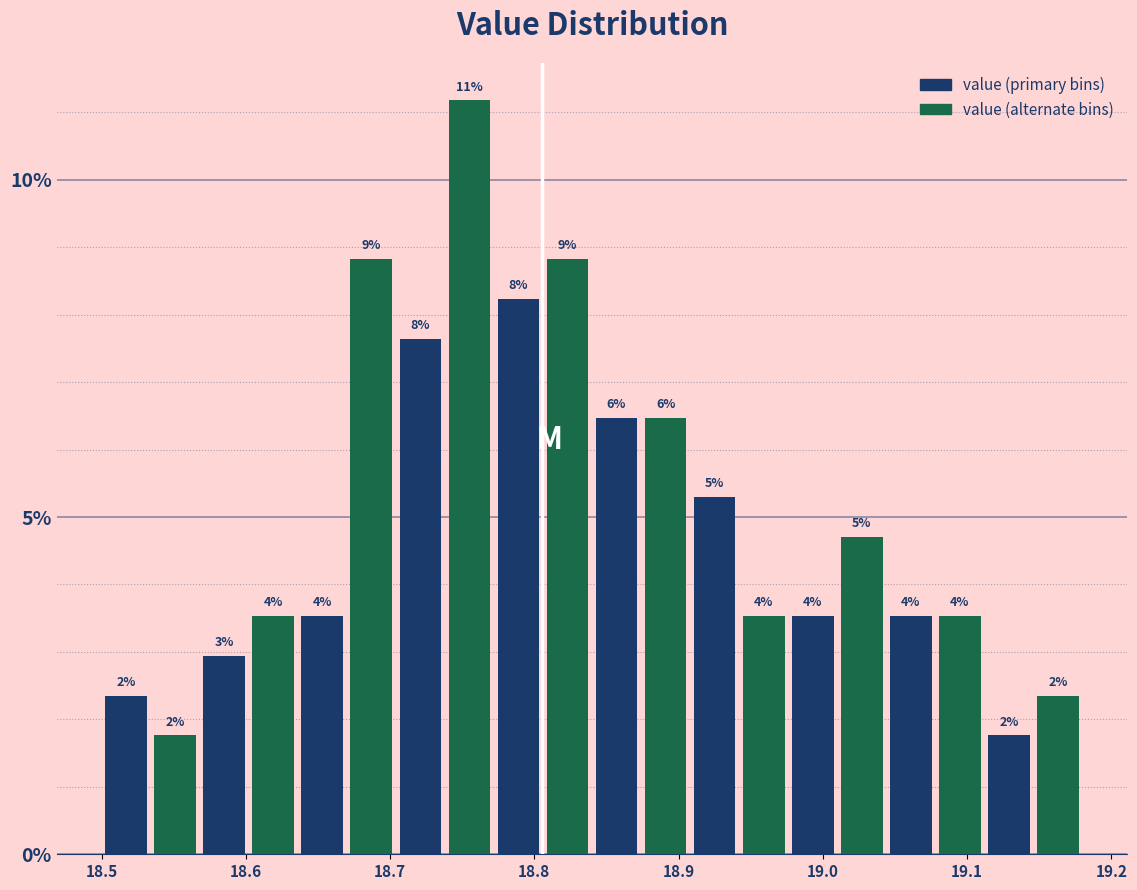

Around what value on the x-axis is the tallest bar? Give the approximate position of its centre, as read against the axis.

18.76